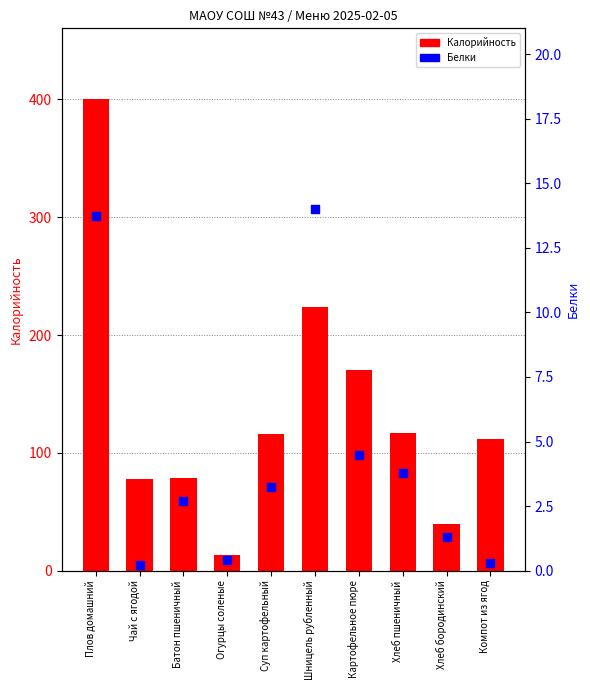

Is the value of Калорийность at Хлеб пшеничный greater than the value of Белки at Шницель рубленный?

Yes